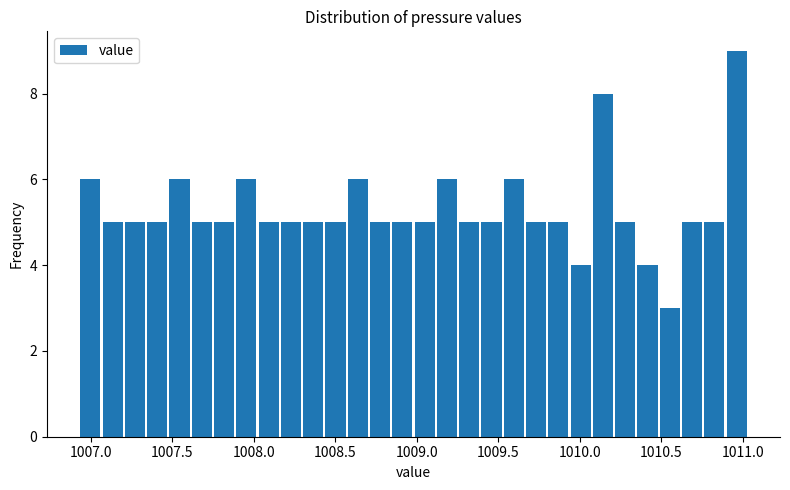

Around what value on the x-axis is the tallest bar? Give the approximate position of its centre, as read against the axis.

1010.95